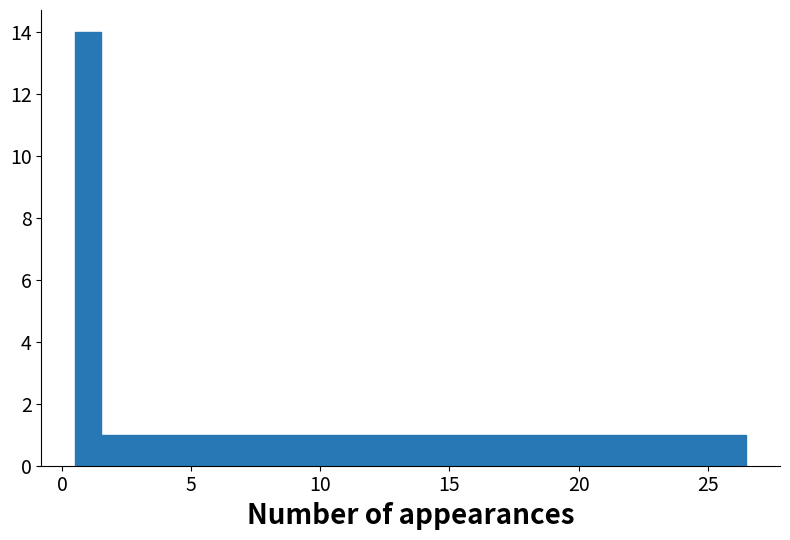

Read against the x-axis, roughly where is the centre of the tallest bar?

1.0